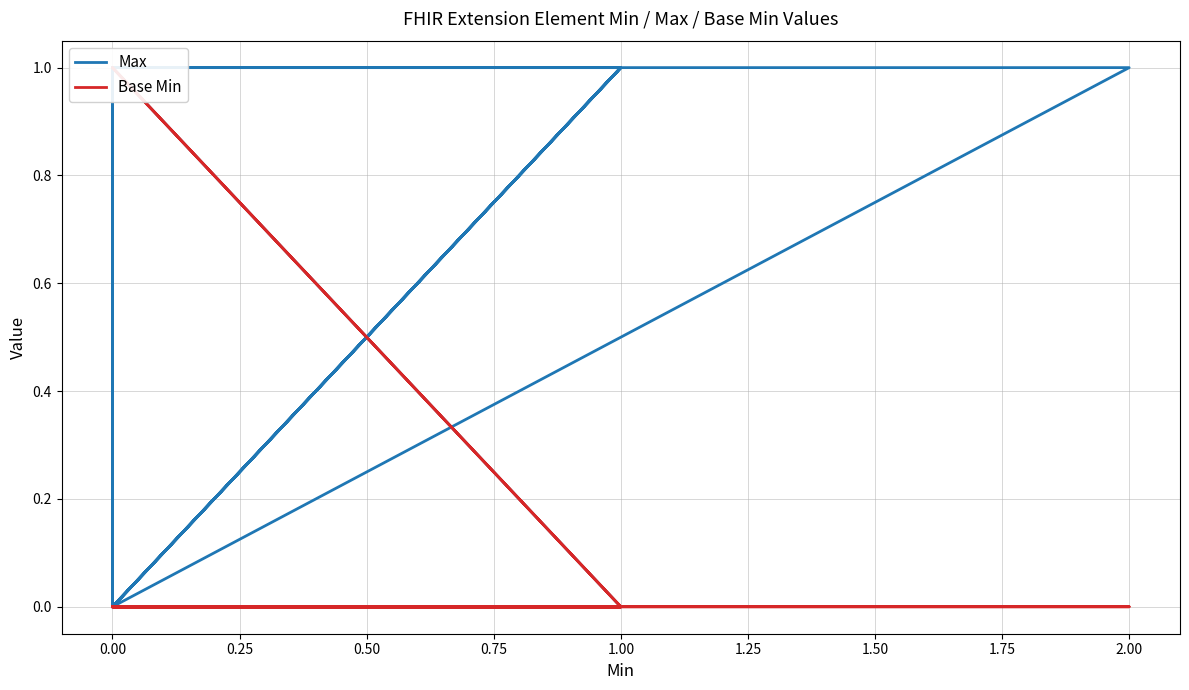

What are all the series names shown in the legend?

Max, Base Min